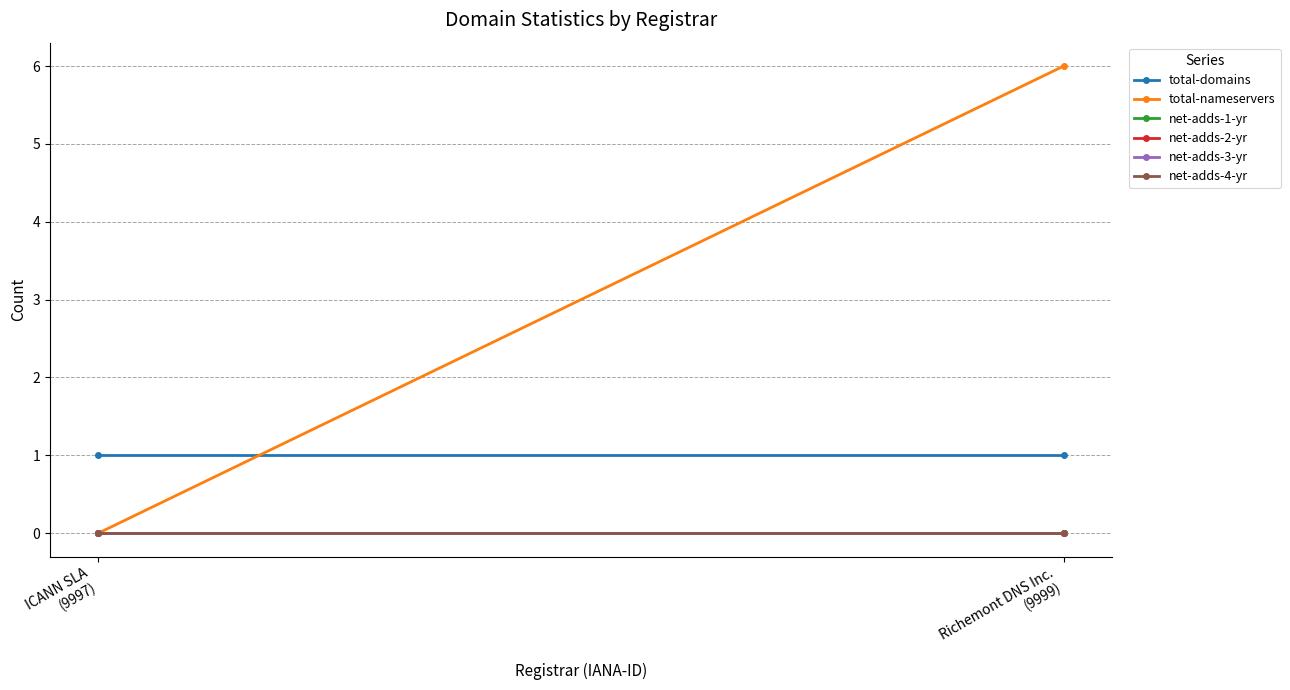

List the labels in order of net-adds-1-yr value, largest first.

ICANN SLA
(9997), Richemont DNS Inc.
(9999)